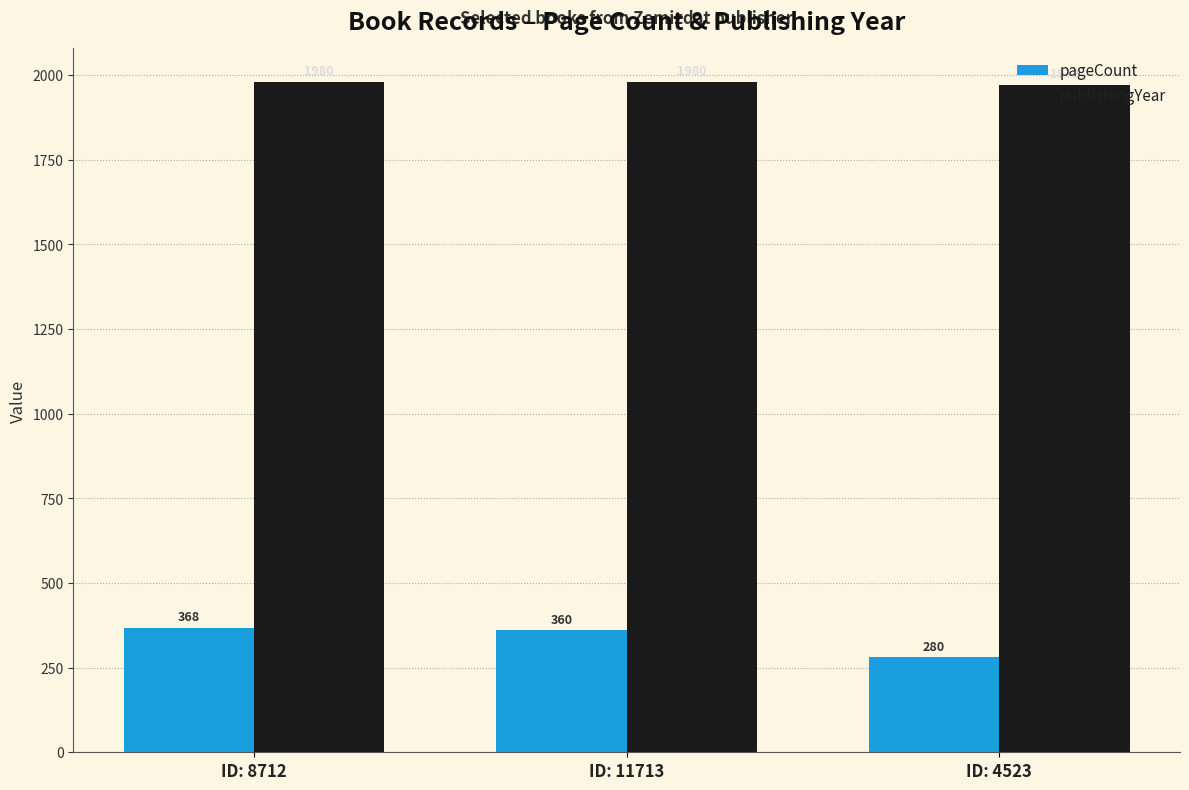

Reading left to right, what are all the values shown in this chart?

pageCount: 368	360	280
publishingYear: 1980	1980	1972